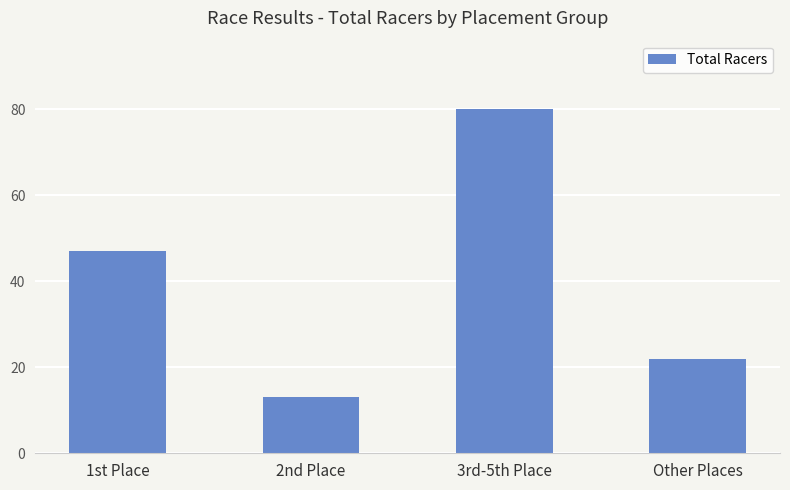

How many bars are there in total?

4